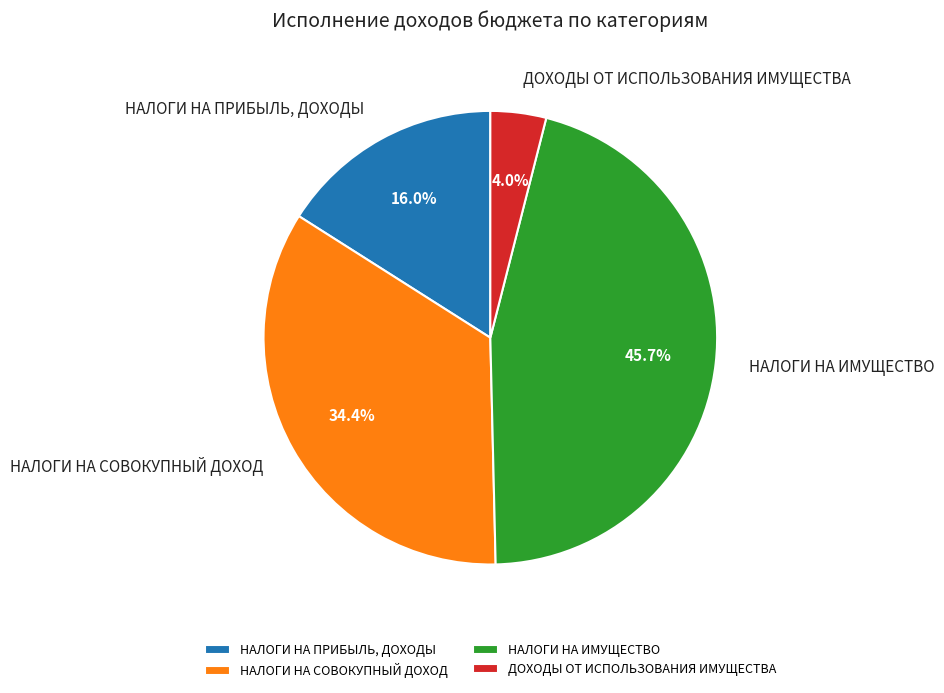

How many segments does this pie chart have?

4